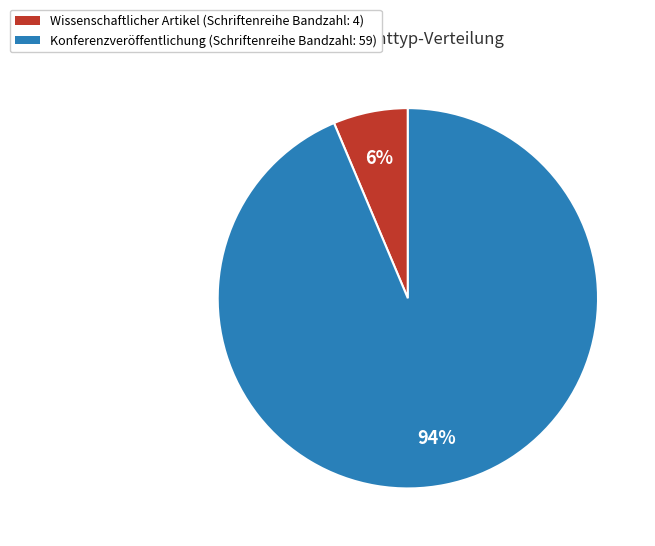

Which slice is the smallest?

Wissenschaftlicher Artikel